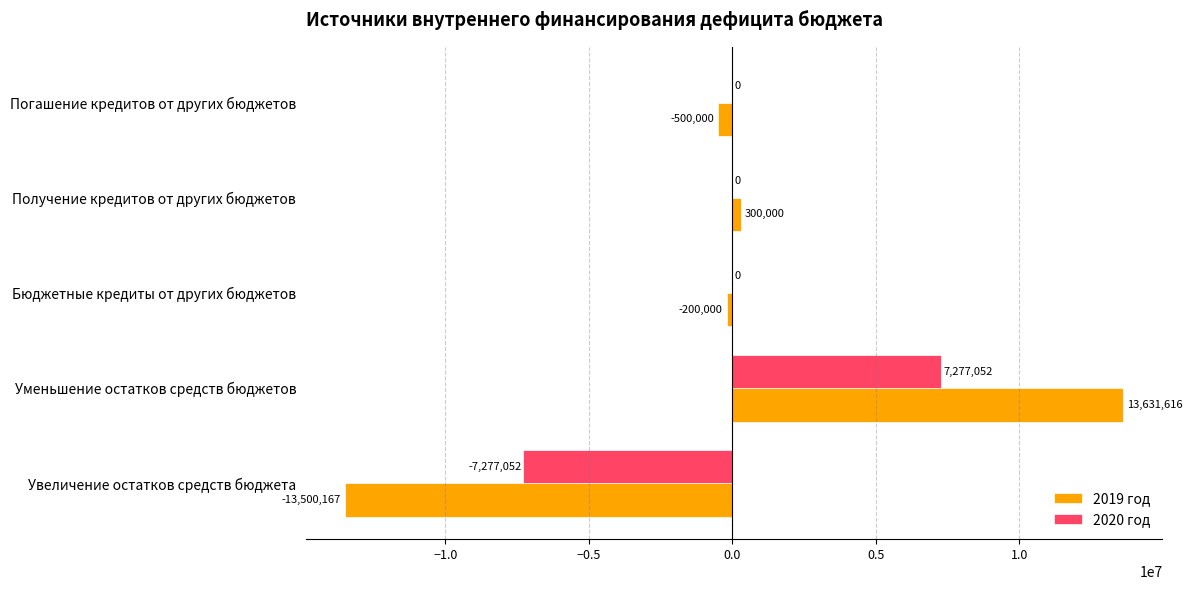

Which series has the largest total across all categories?

2020 год